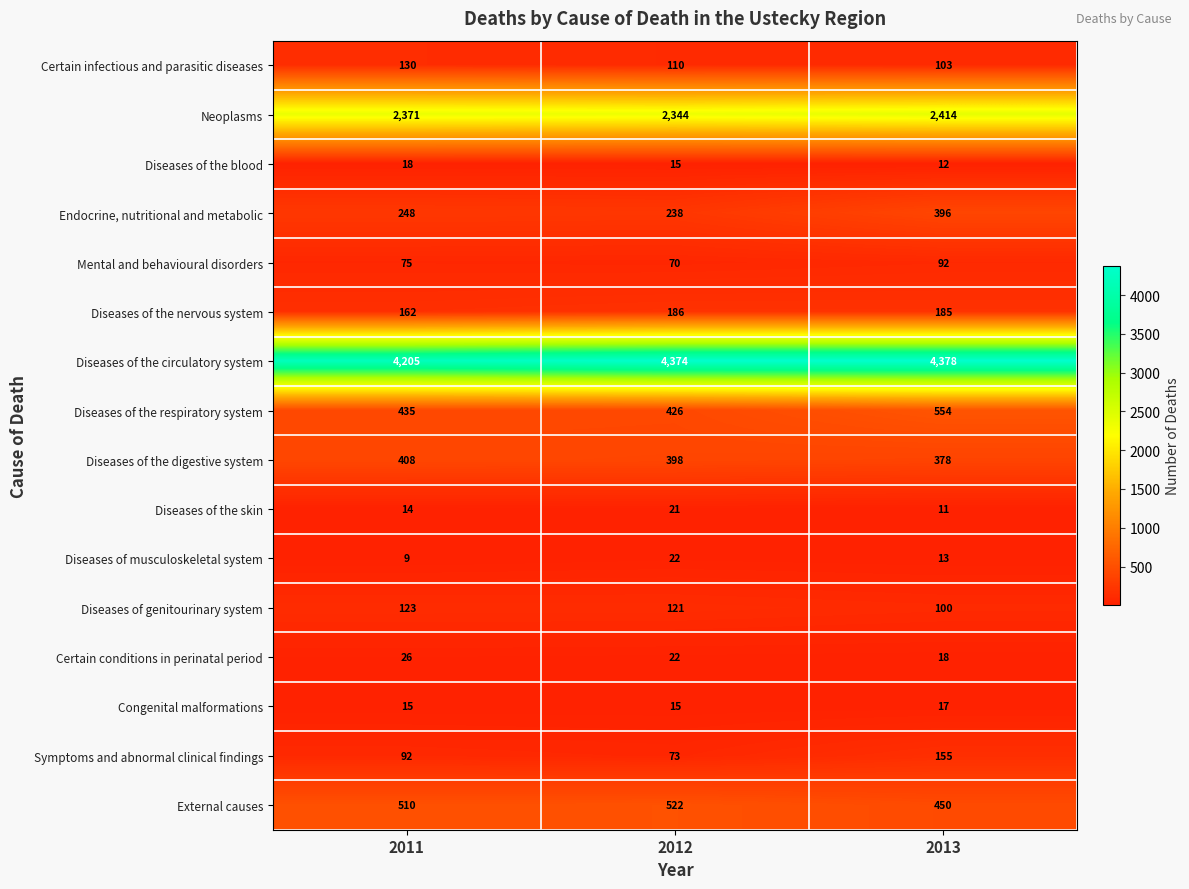

At which category is the sum across all series the highest?

2013